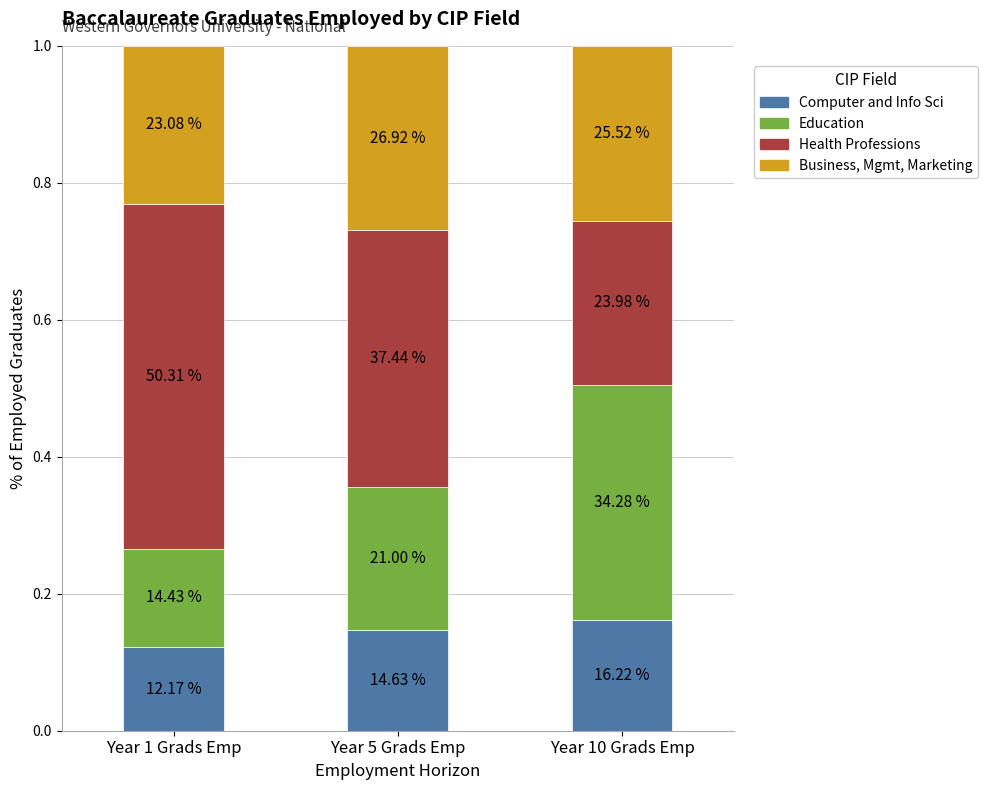

Does the chart contain any negative values?

No